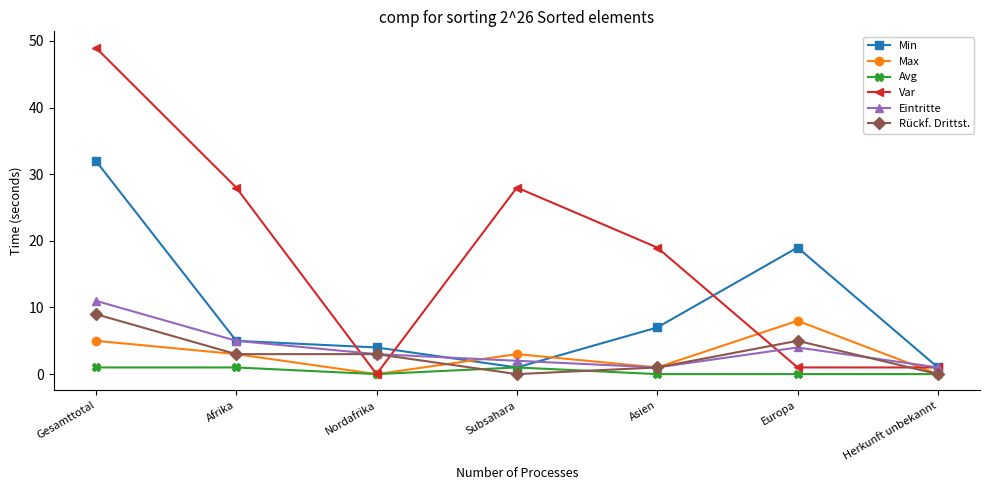

In Eintritte, how many points are higher than both neighbors (excluding endpoints)?

1